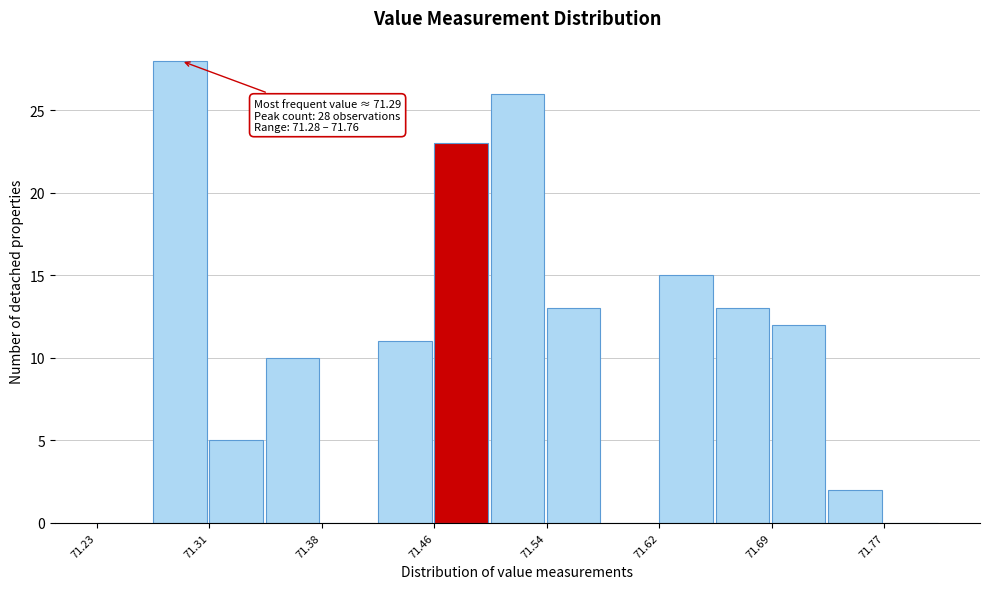

Read against the x-axis, roughly where is the centre of the tallest bar?

71.29